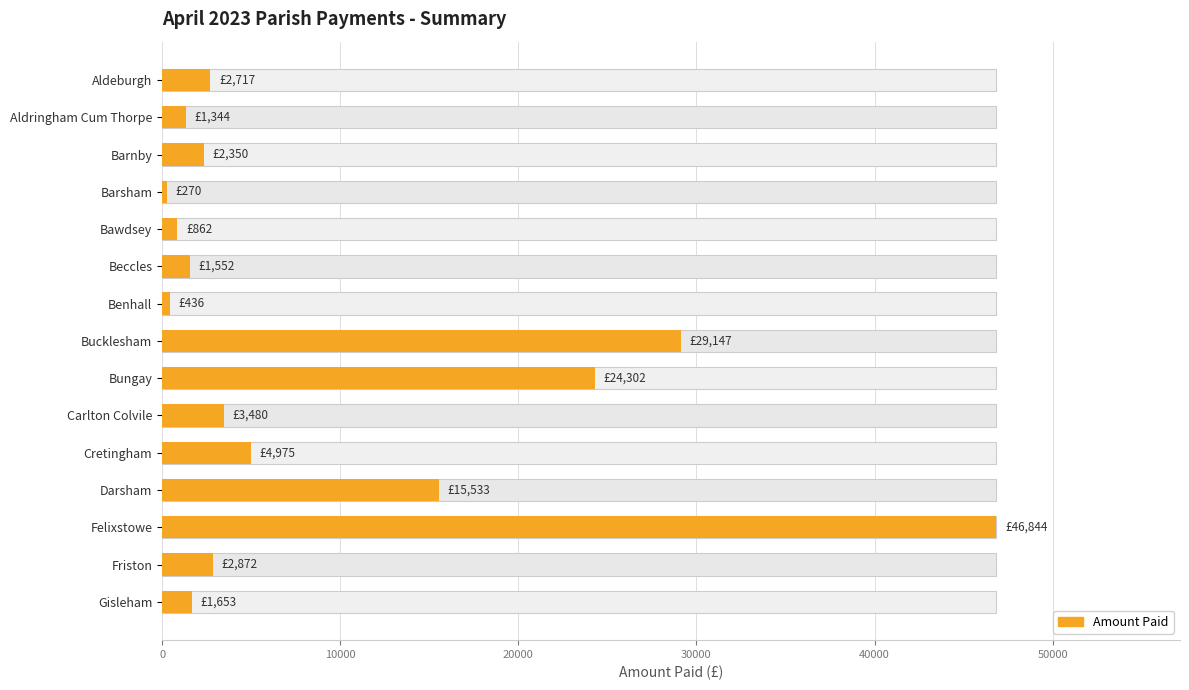

Count the number of data series in this chart.

1